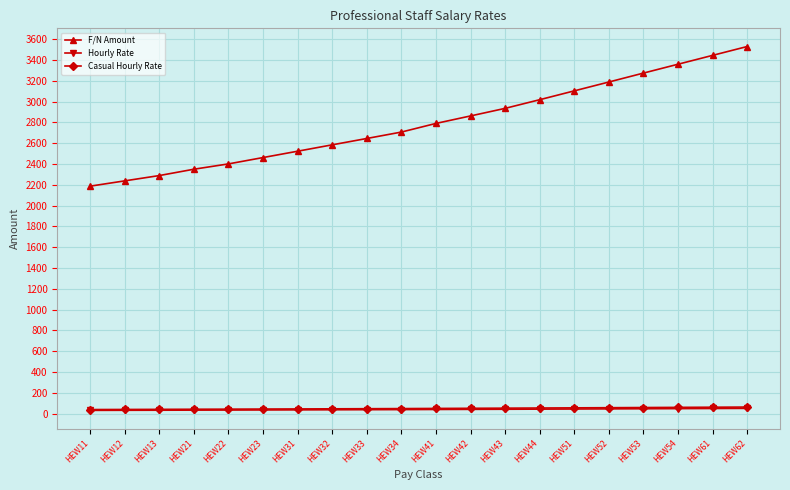

What is the difference between the highest and lowest values at HEW61?

3395.9